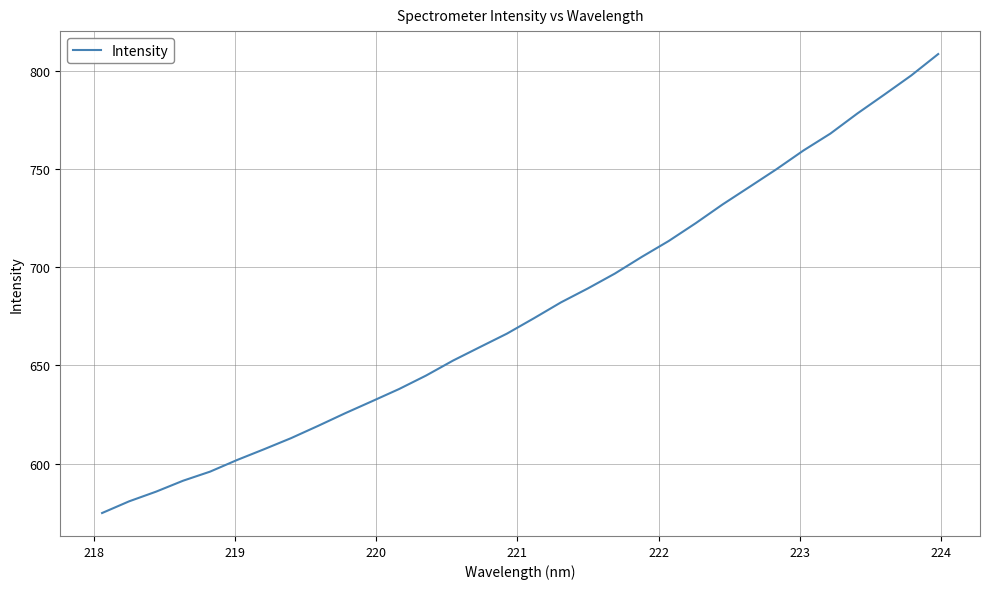

Is this an area chart (filled region under the line)?

No